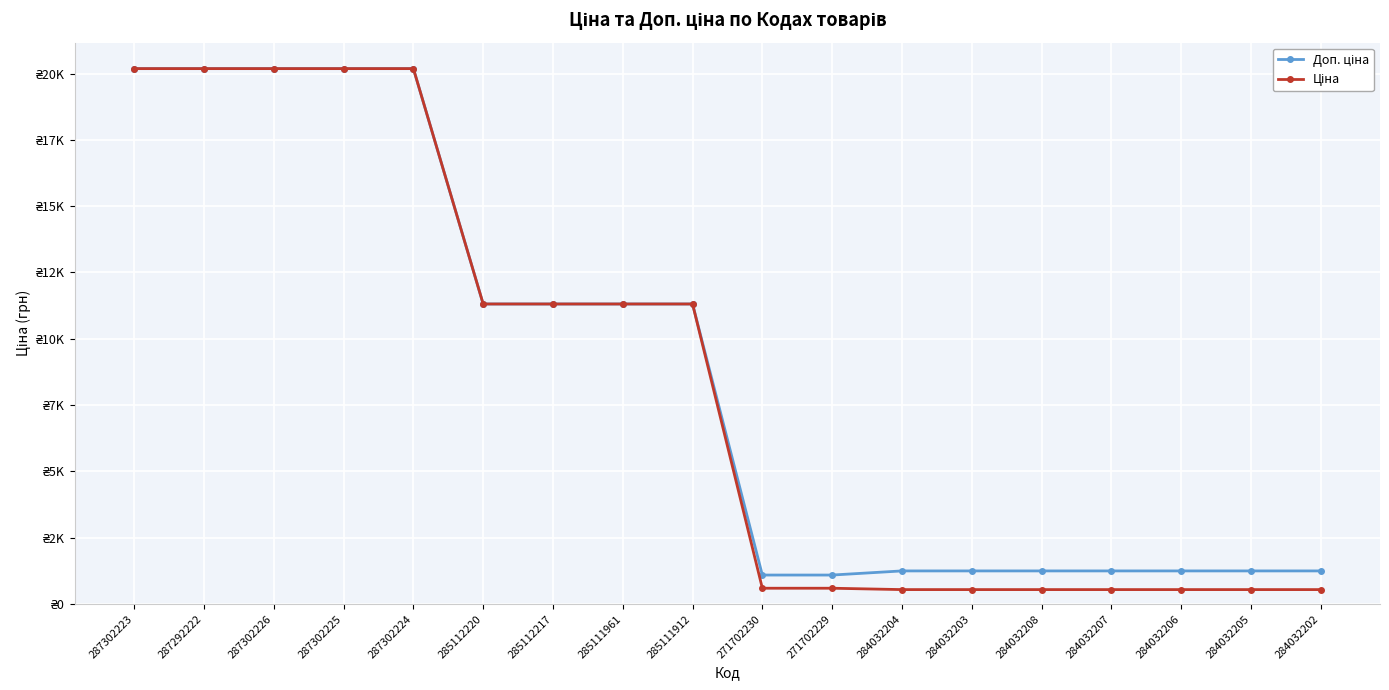

True or false: Ціна and Доп. ціна cross at least once.

False